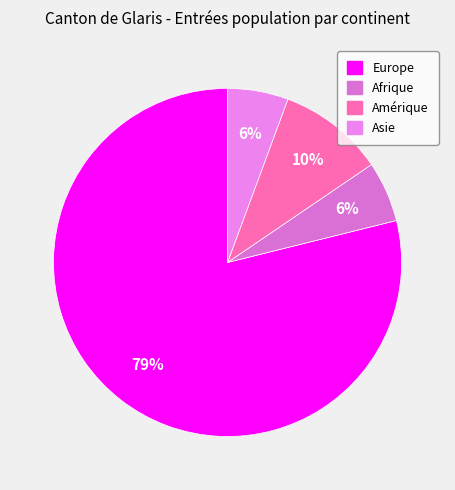

What percentage is the Europe slice, to the nearest percent?

79%